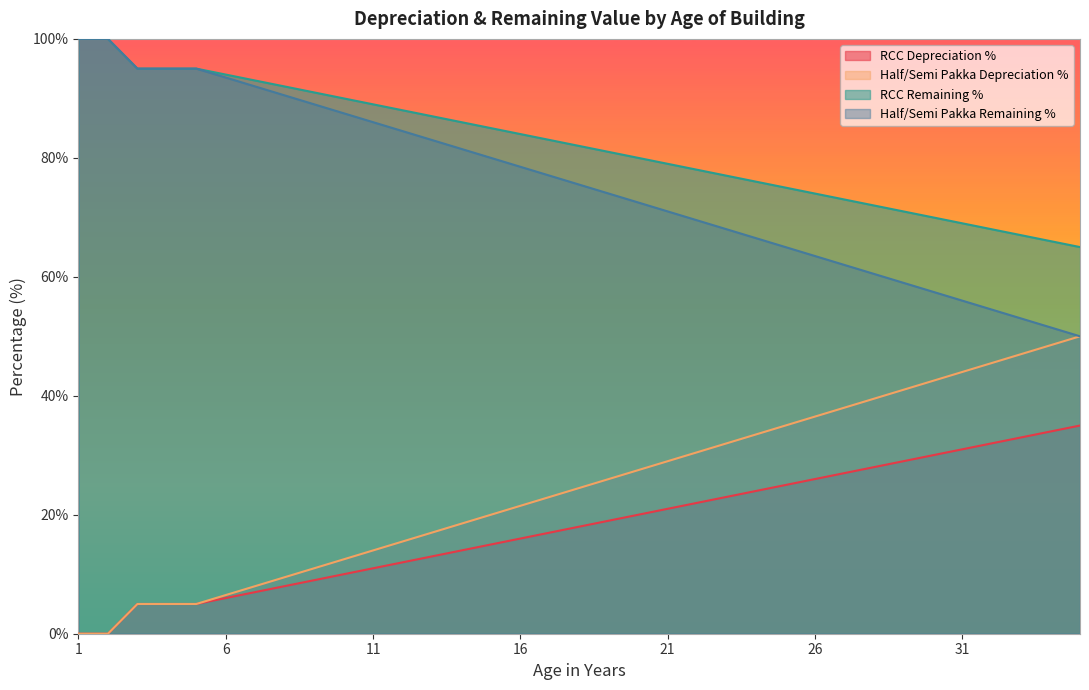

The Half/Semi Pakka Depreciation % series shows 5.0 at 5. True or false?

True